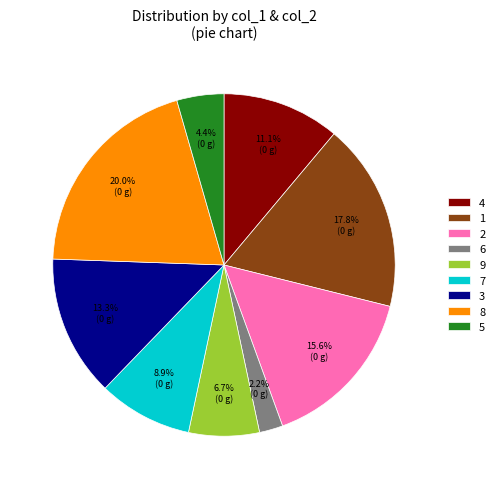

Combined, what portion of the pie is 9 and 4?

17.8%